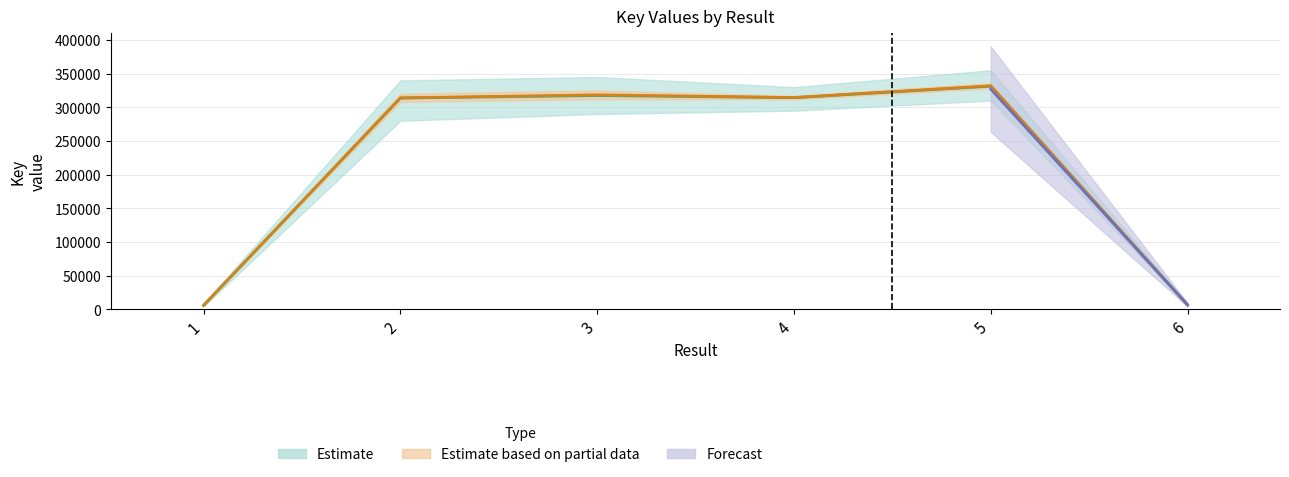

Reading left to right, what are all the values shown in this chart?

1=5685	2=313737	3=317503	4=314351	5=331350	6=6140